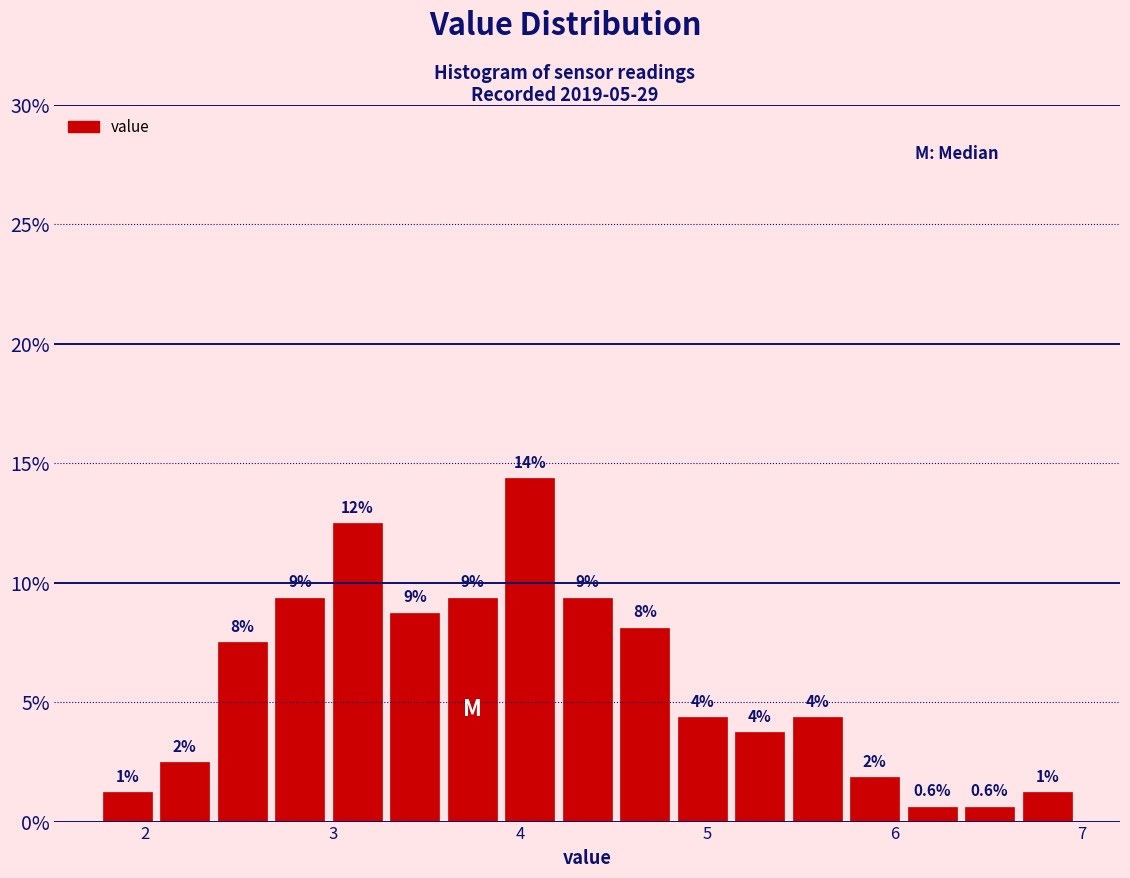

Around what value on the x-axis is the tallest bar? Give the approximate position of its centre, as read against the axis.

4.1